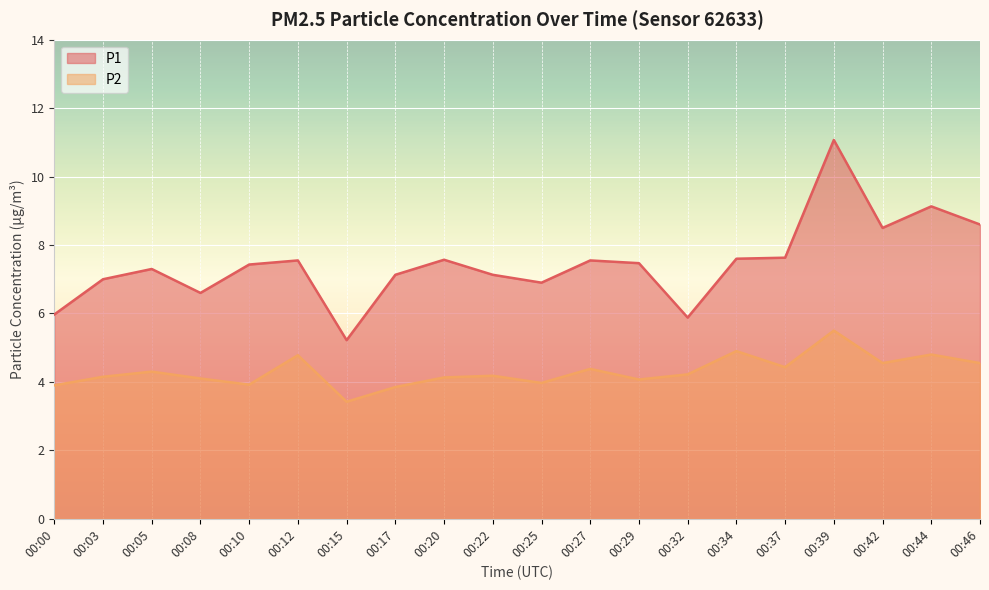

How many distinct data groups are displayed?

2